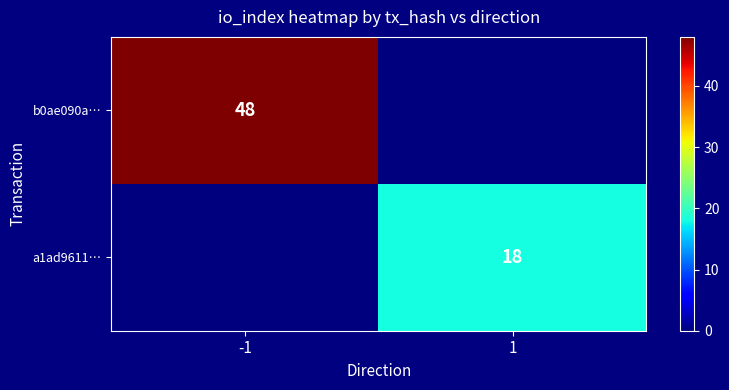

True or false: a1ad9611… has a value of 18 at 1.

True